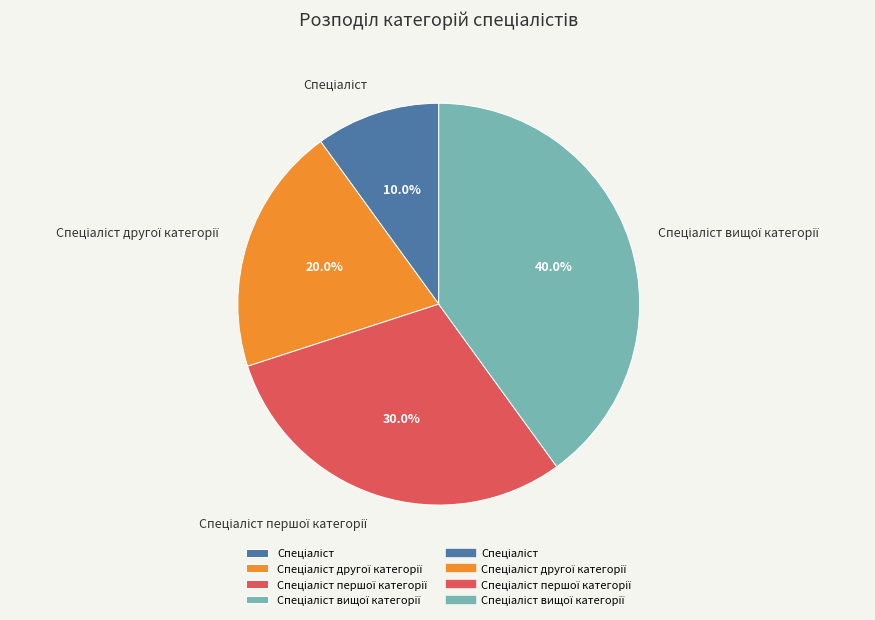

Does any single category account for the majority?

No